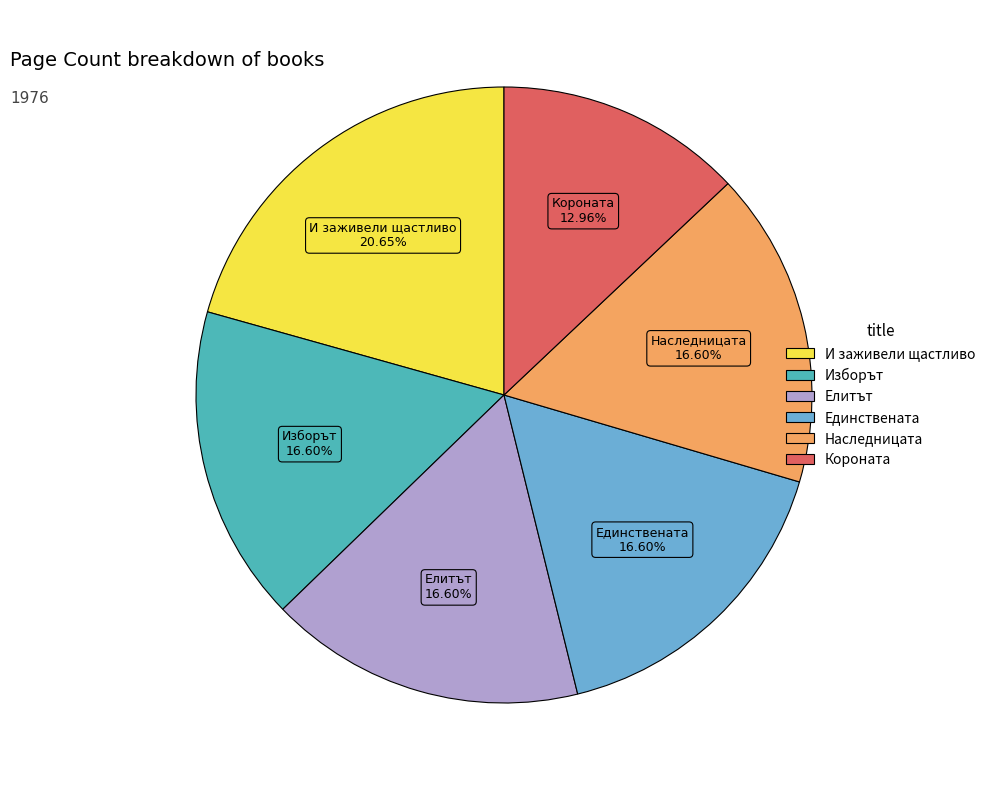

What percentage is the Единствената slice, to the nearest percent?

17%